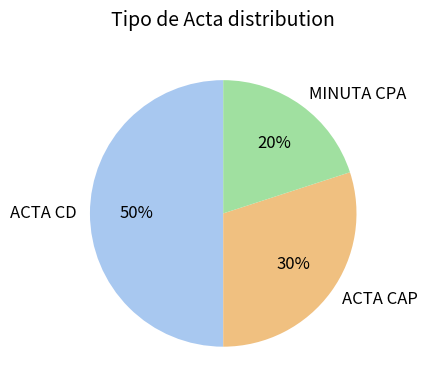

What percentage is the MINUTA CPA slice, to the nearest percent?

20%